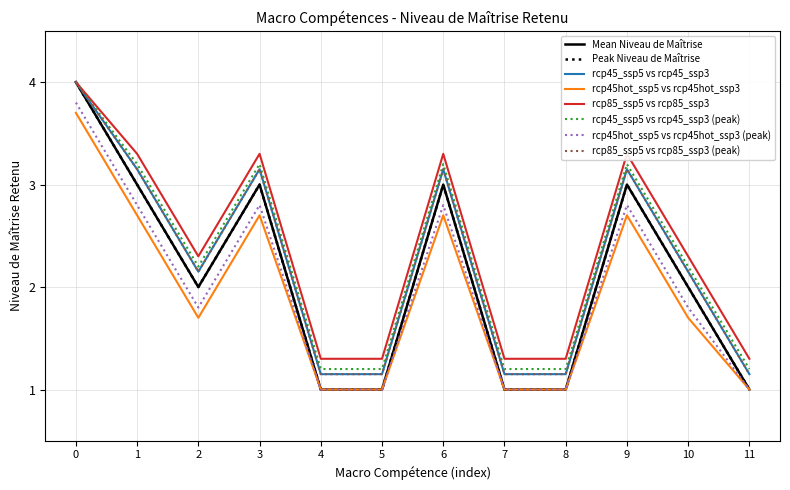

Does the chart display data point markers on the line(s)?

No